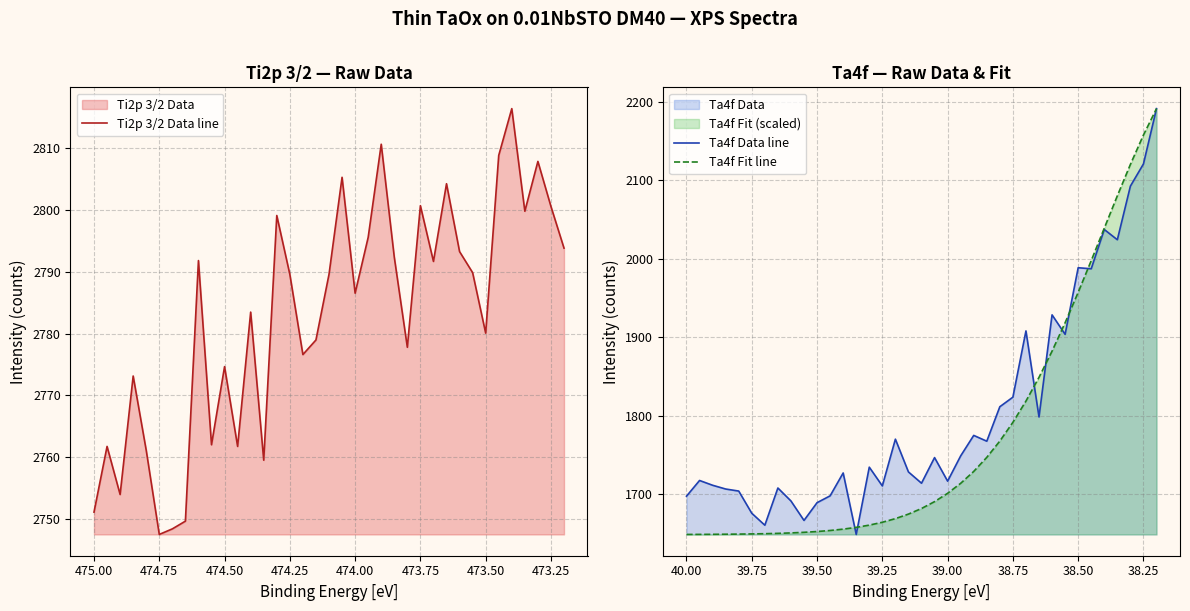

How many times do Ta4f Fit line and Ta4f Data line cross each other?

7